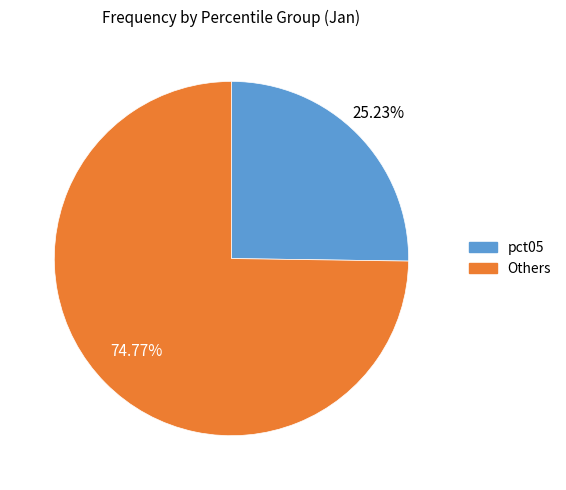

Is there a majority slice in this chart?

Yes